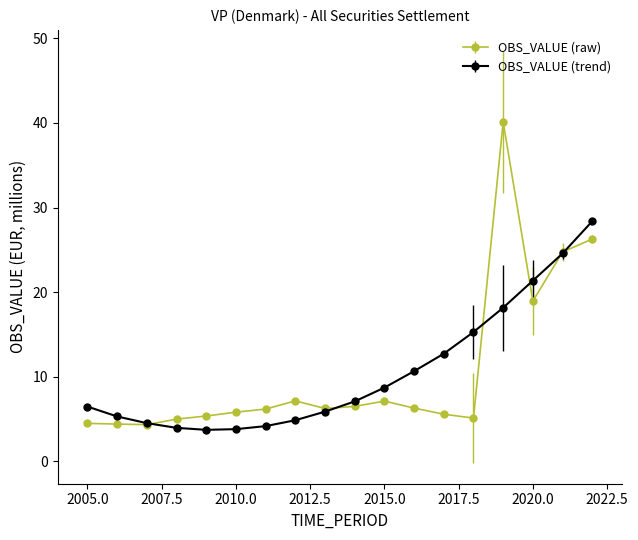

Which series has the widest spread of values?

OBS_VALUE (raw)